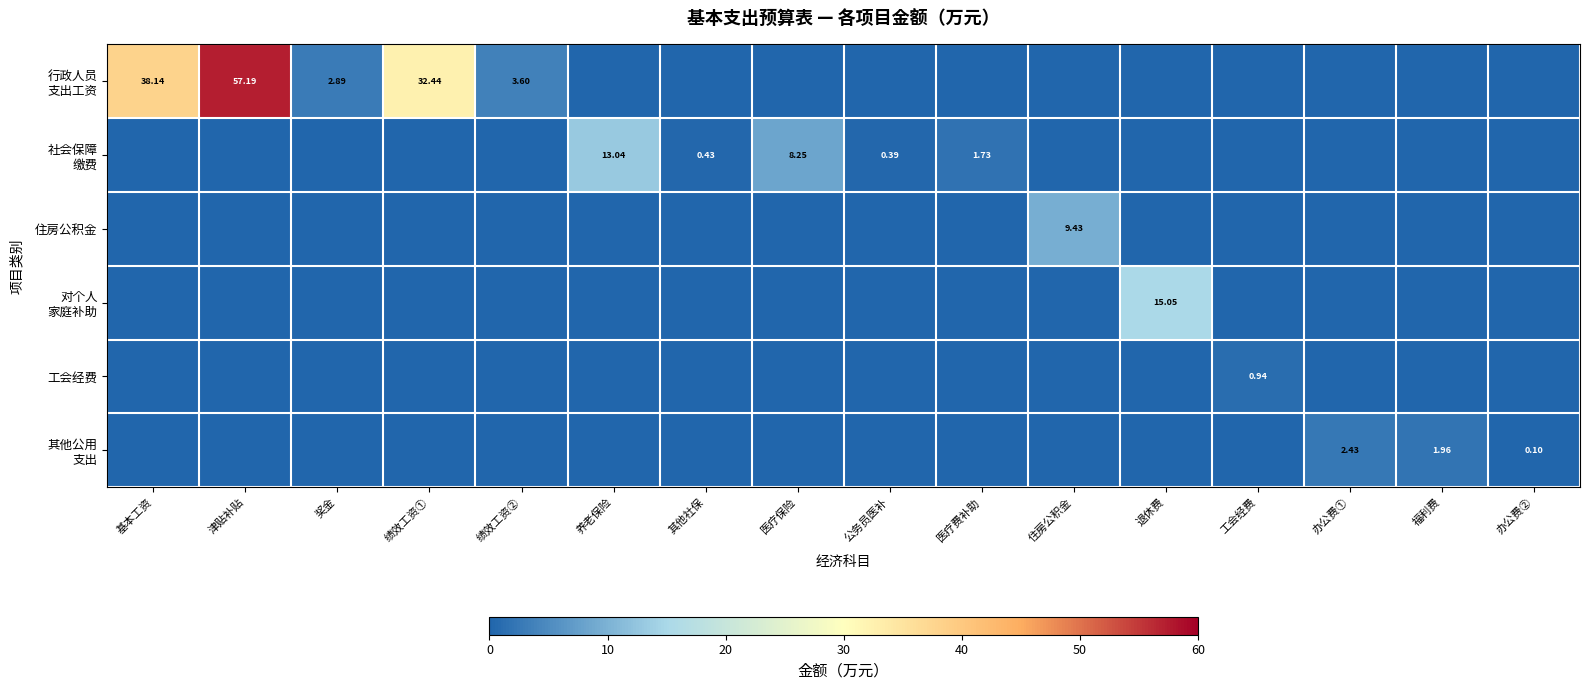

True or false: 住房公积金 has a value of 15.8 at 住房公积金.

False